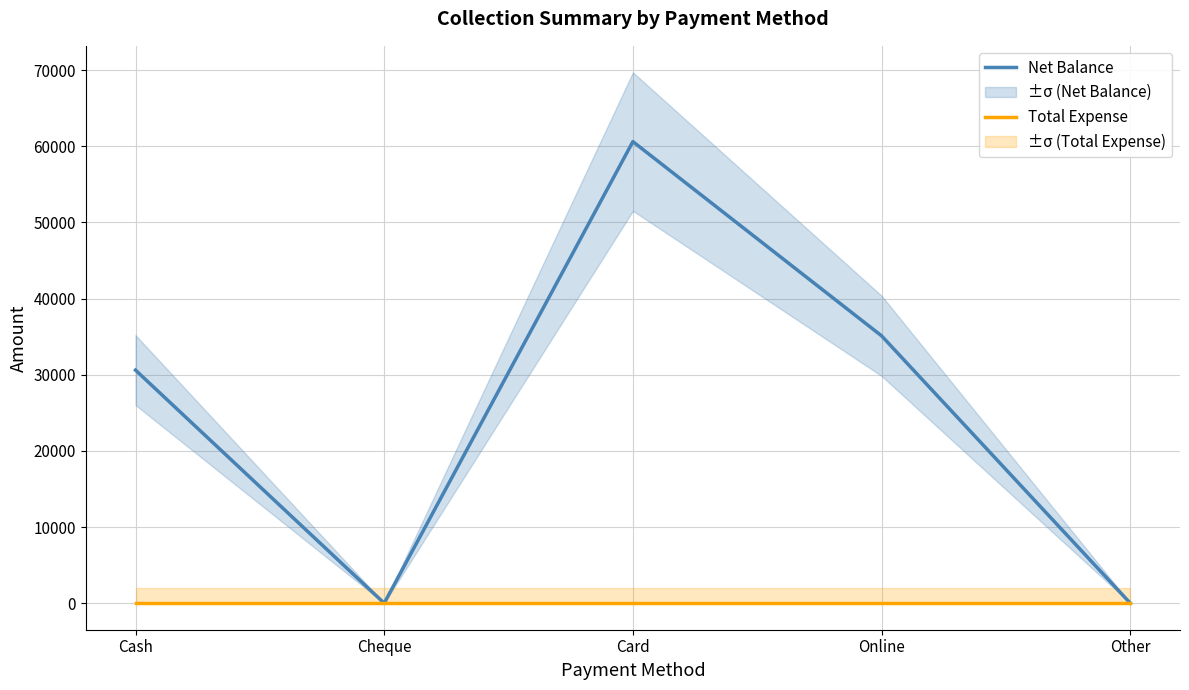

What is the difference between the Net Balance values at Card and Online?

25500